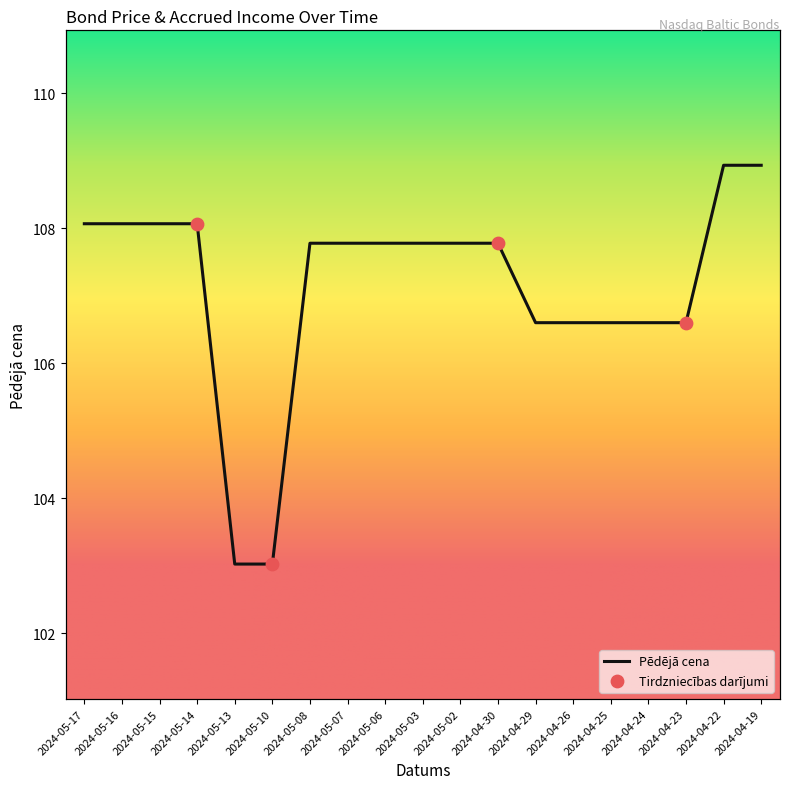

At how many categories does at least one series exceed 50?

19